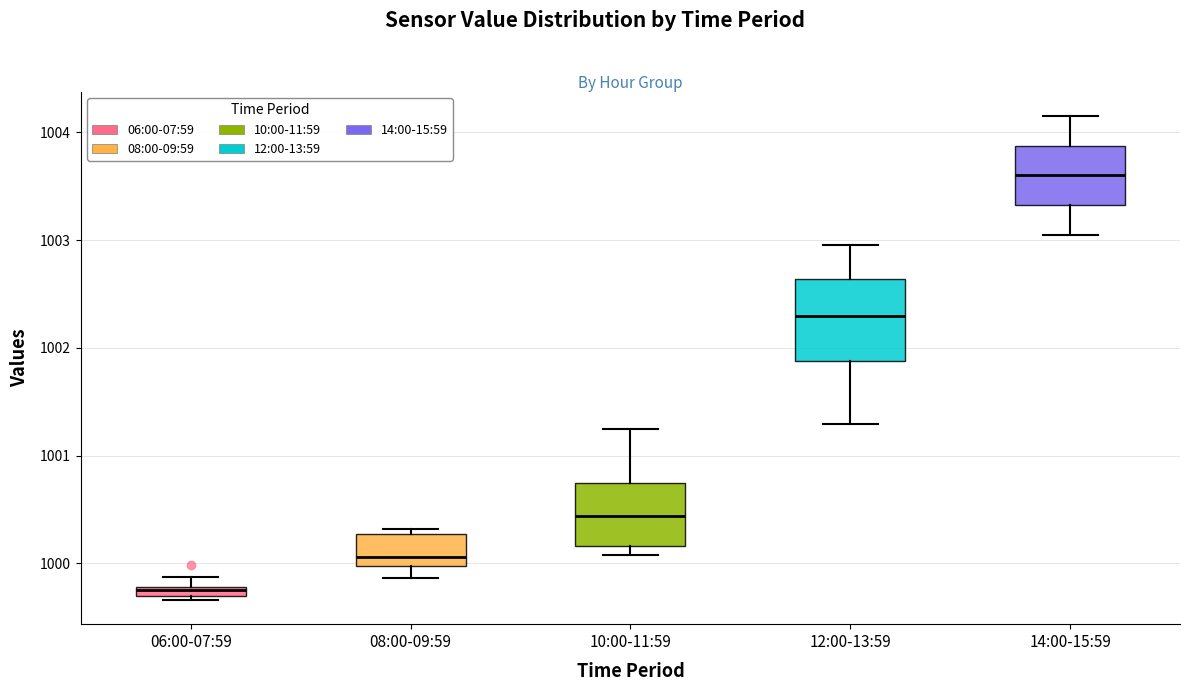

Which box's median line is the highest?

14:00-15:59